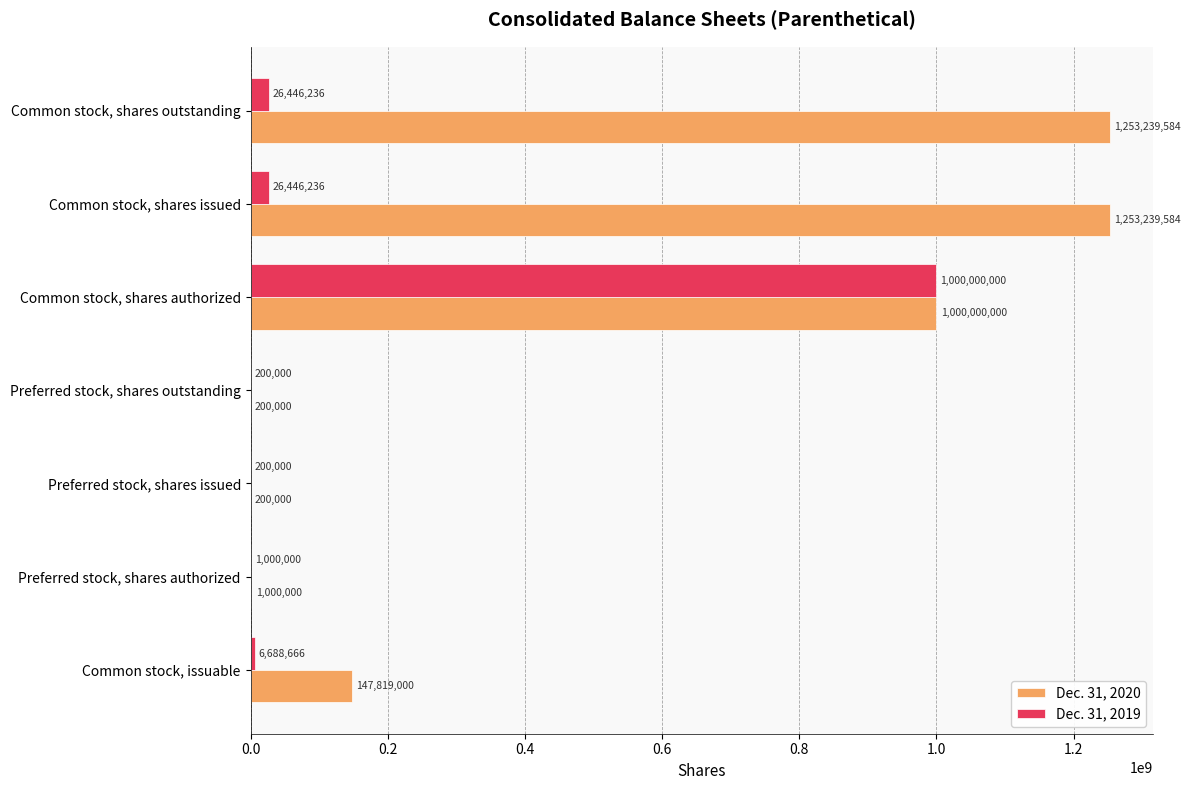

Count the number of data series in this chart.

2